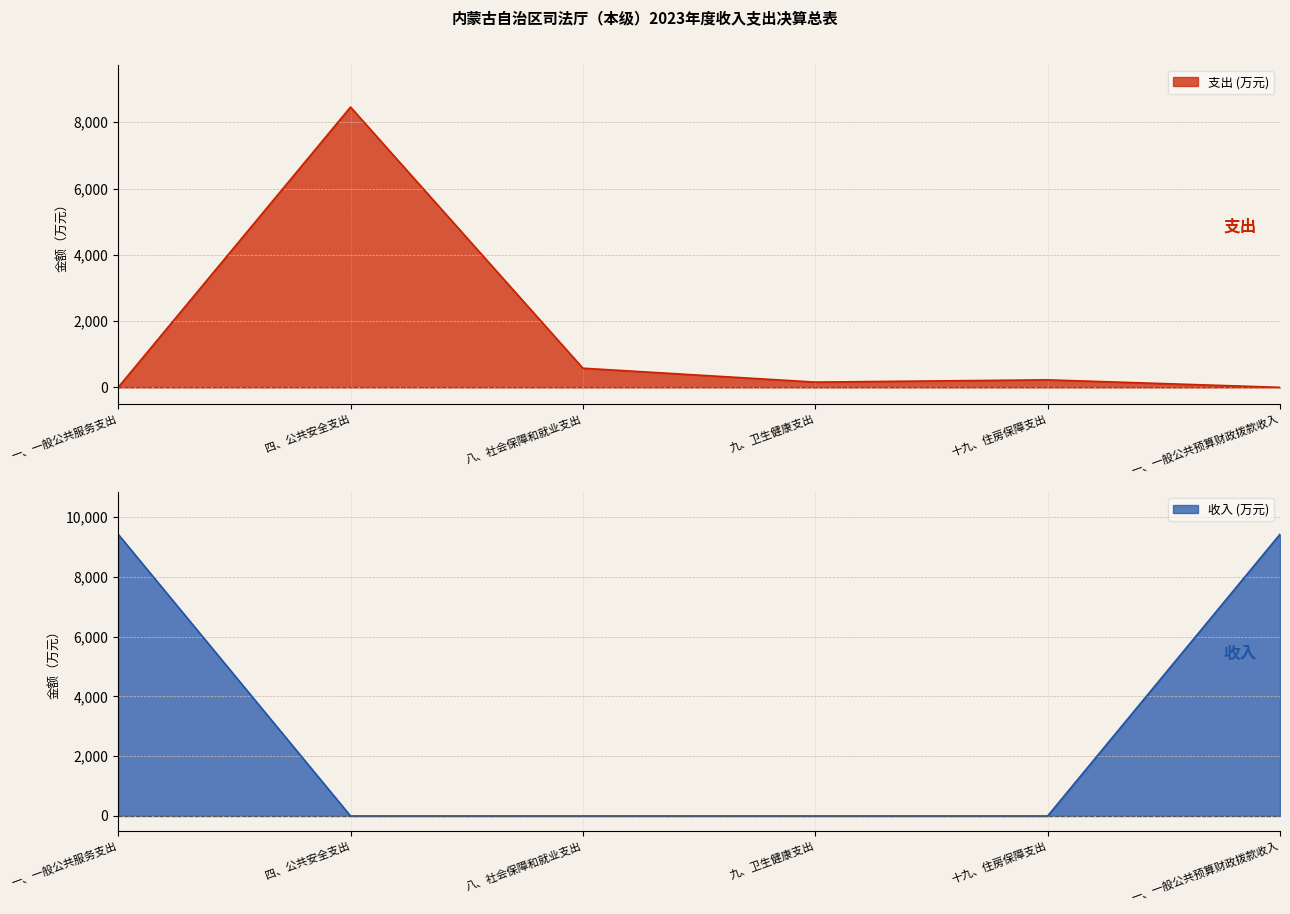

Which series has the largest total across all categories?

收入 (万元)